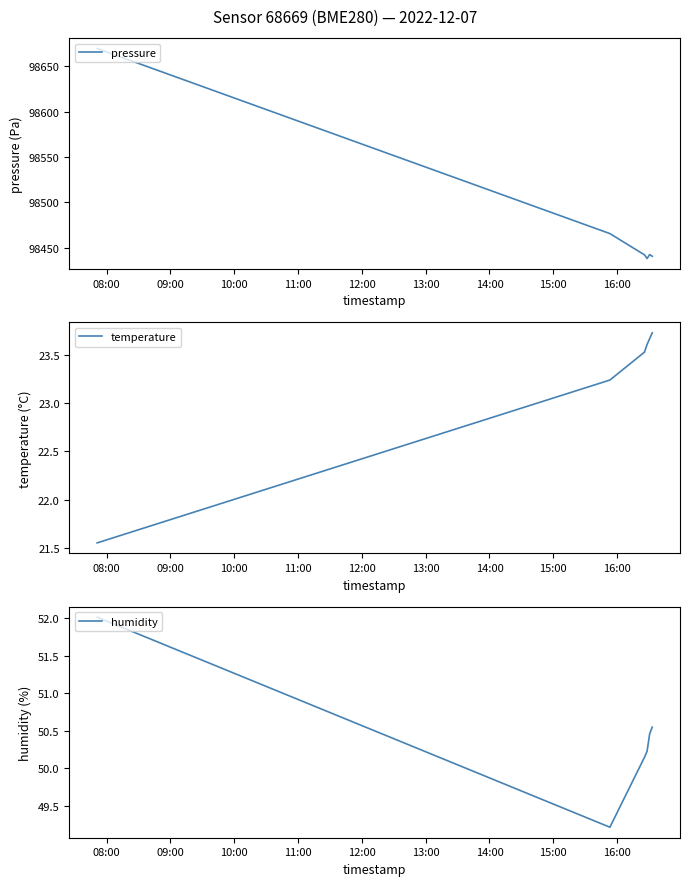

Reading left to right, what are all the values shown in this chart?

pressure: 98669.3	98465.7	98442.3	98438.2	98442.6	98440.8
temperature: 21.6	23.2	23.5	23.6	23.7	23.7
humidity: 52.0	49.2	50.1	50.2	50.5	50.5